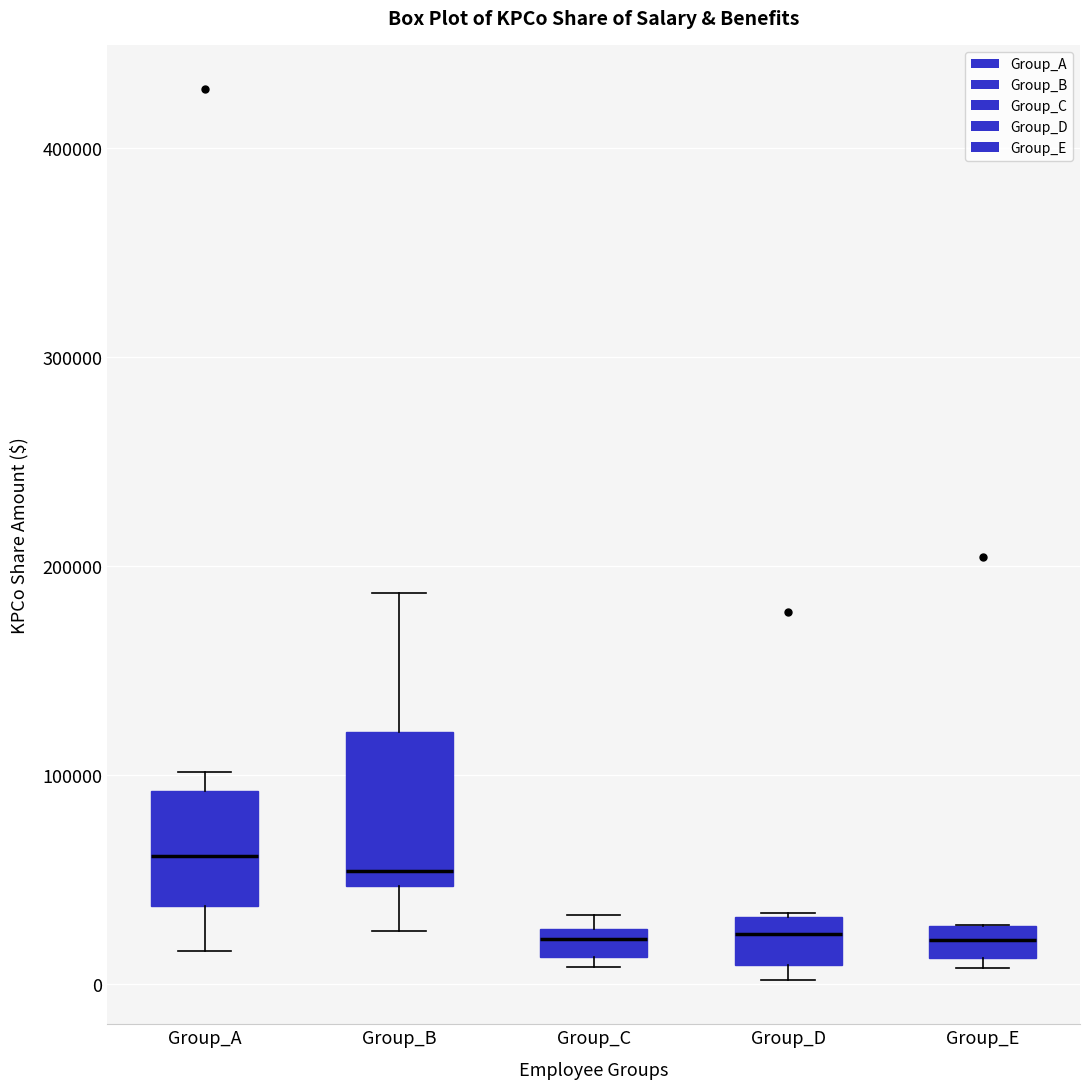

Where does the median line of the box for Group_E sit on the y-axis? The values are not printed on the chart, so give them approximately, as read against the axis.

20000